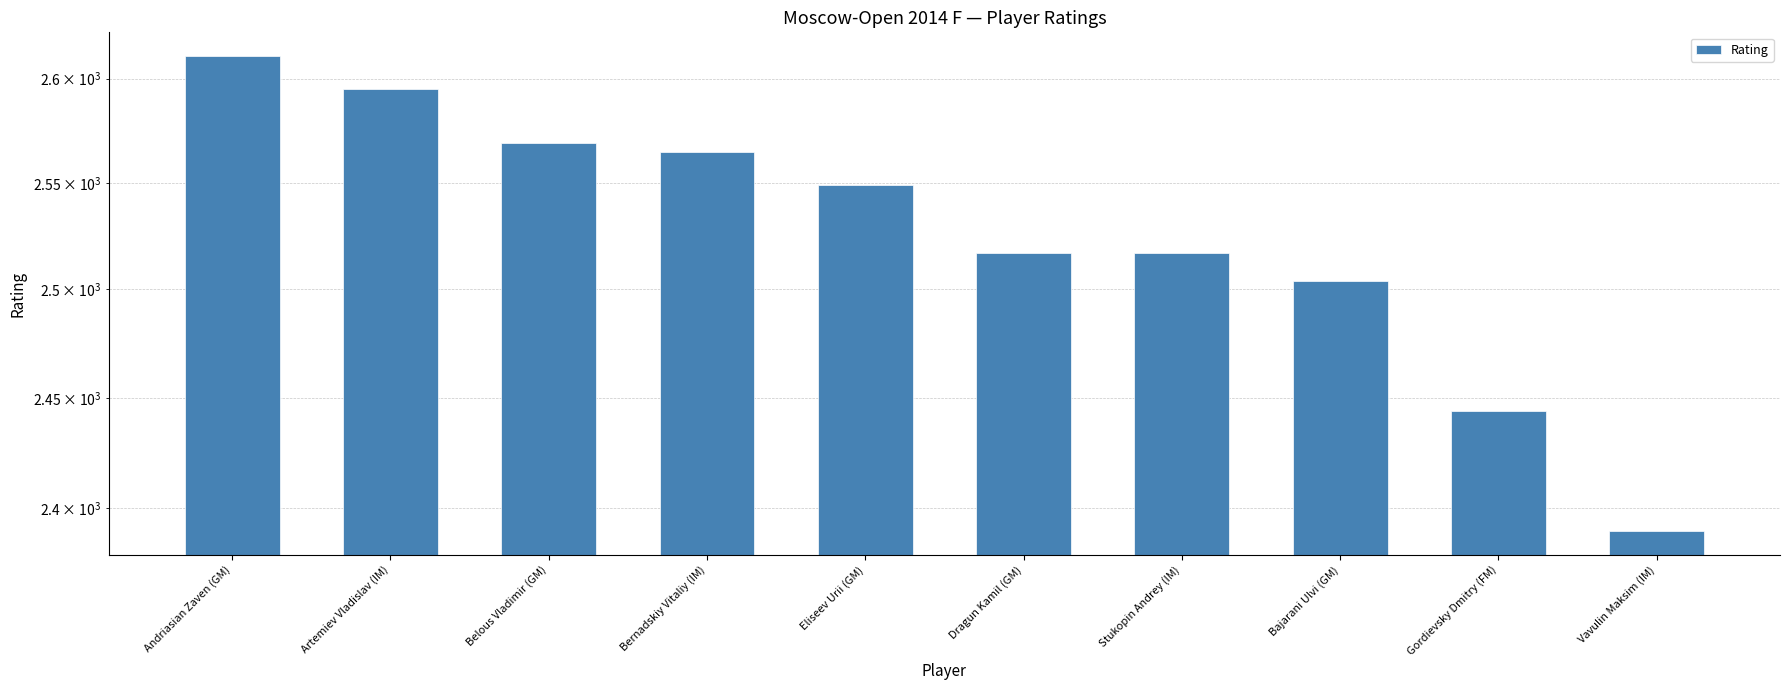

What is the label of the 7th bar from the left?

Stukopin Andrey (IM)